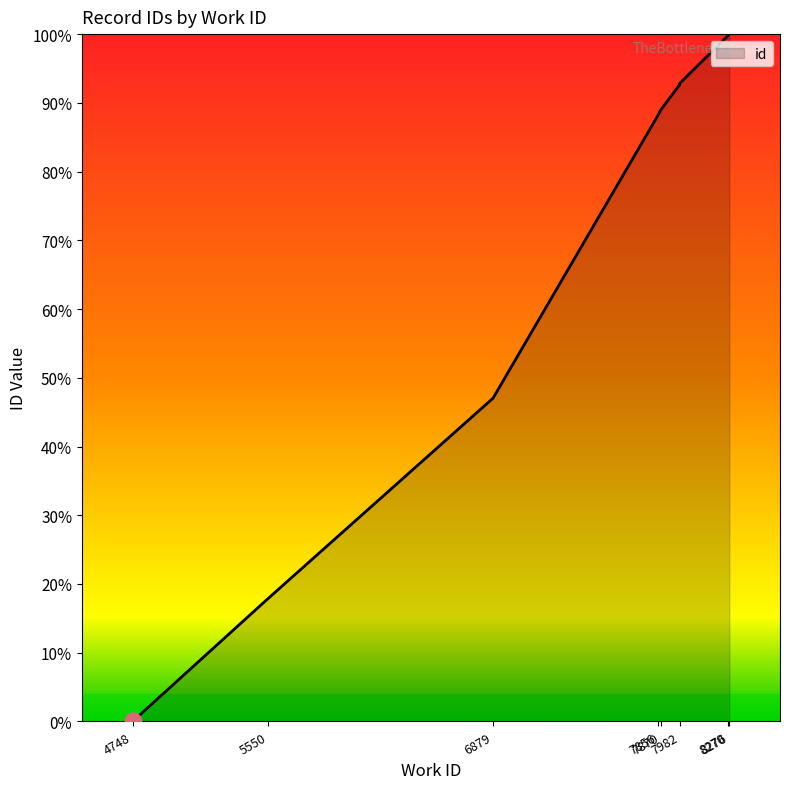

How many lines are shown in the chart?

1